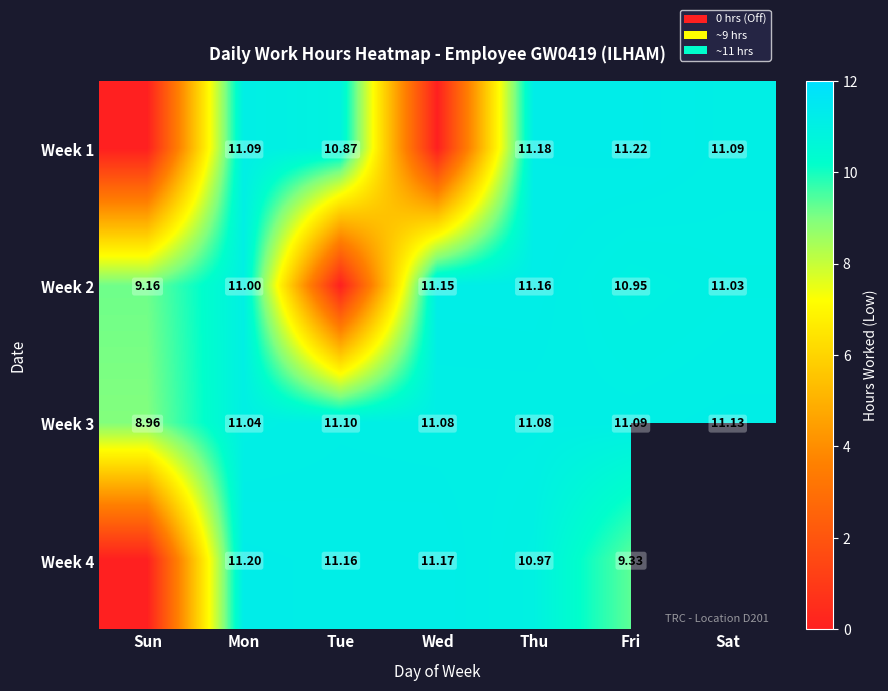

At which label does Week 3 reach its peak?

Sat